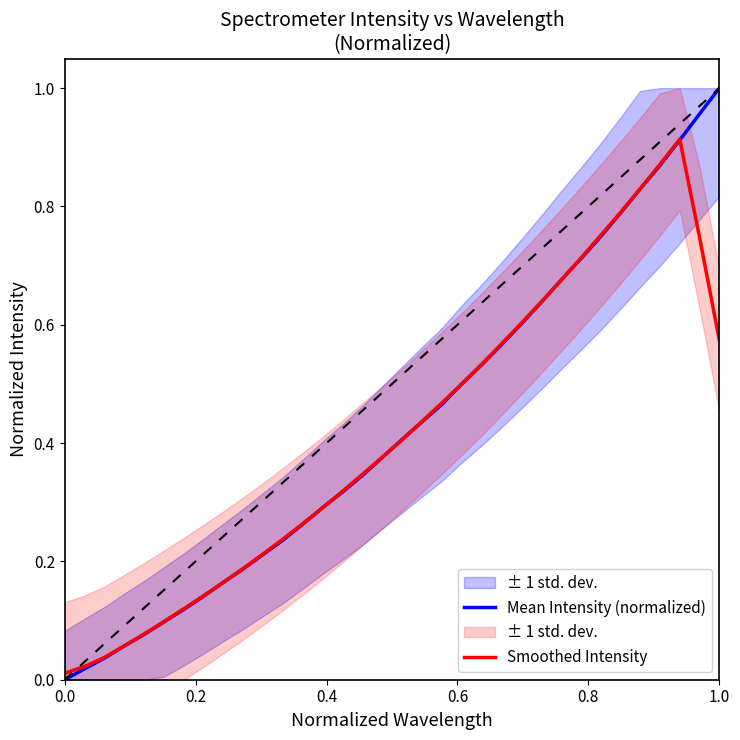

Rank the series by their average value, from lowest to highest.

Smoothed Intensity, Mean Intensity (normalized)